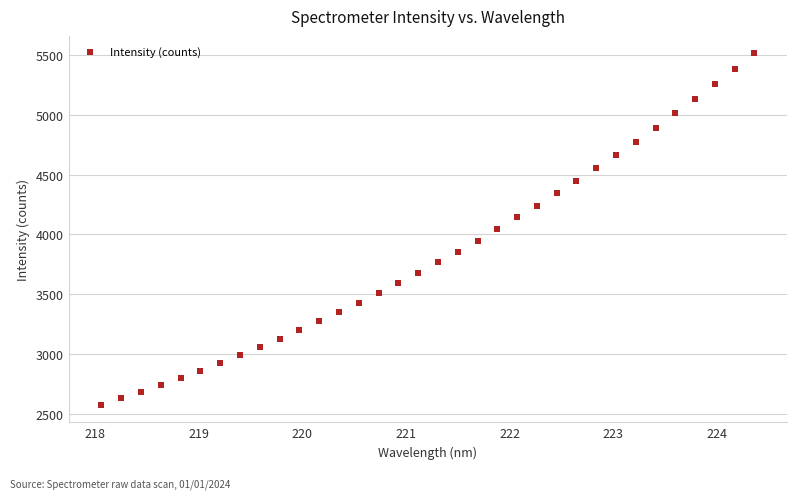

What is the range of X values (max minus min)?

6.3